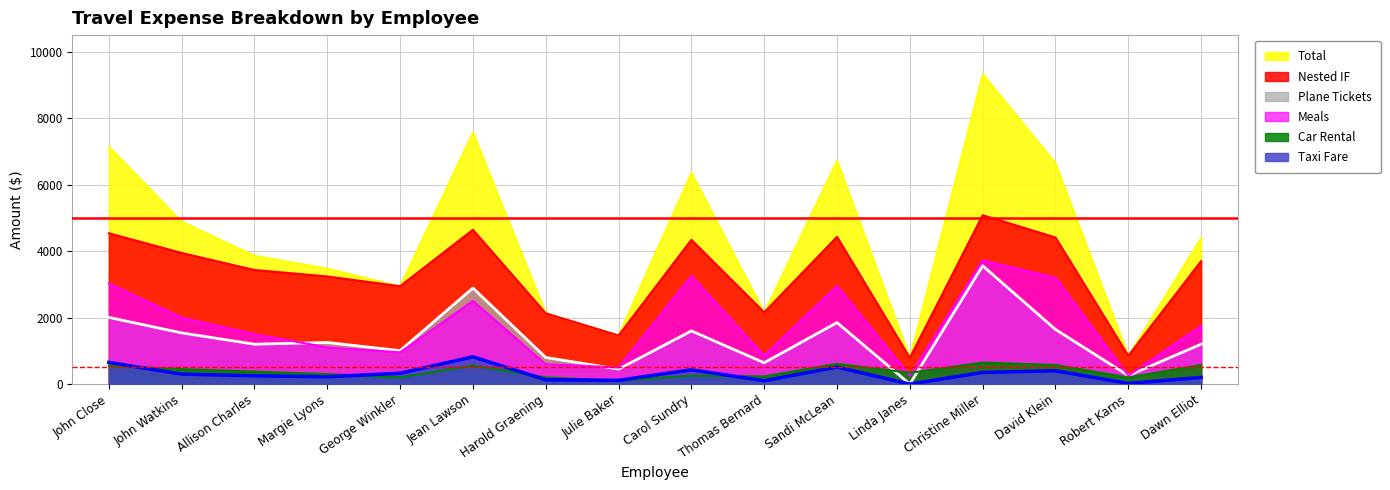

Does the chart have visible grid lines?

Yes